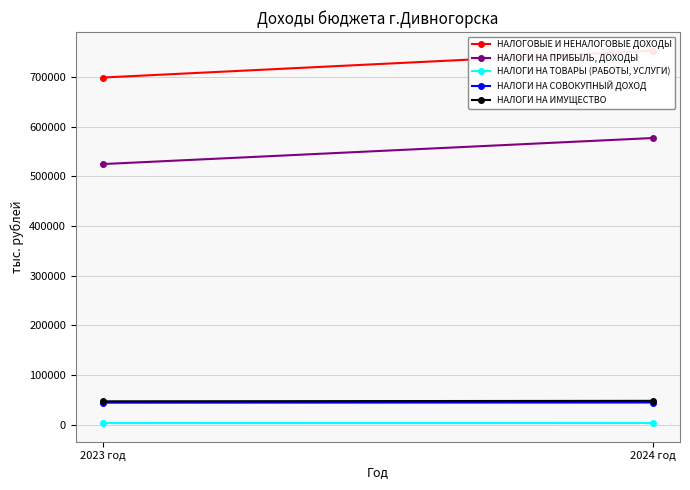

Is it true that НАЛОГИ НА СОВОКУПНЫЙ ДОХОД equals 59537.2 at 2023 год?

False